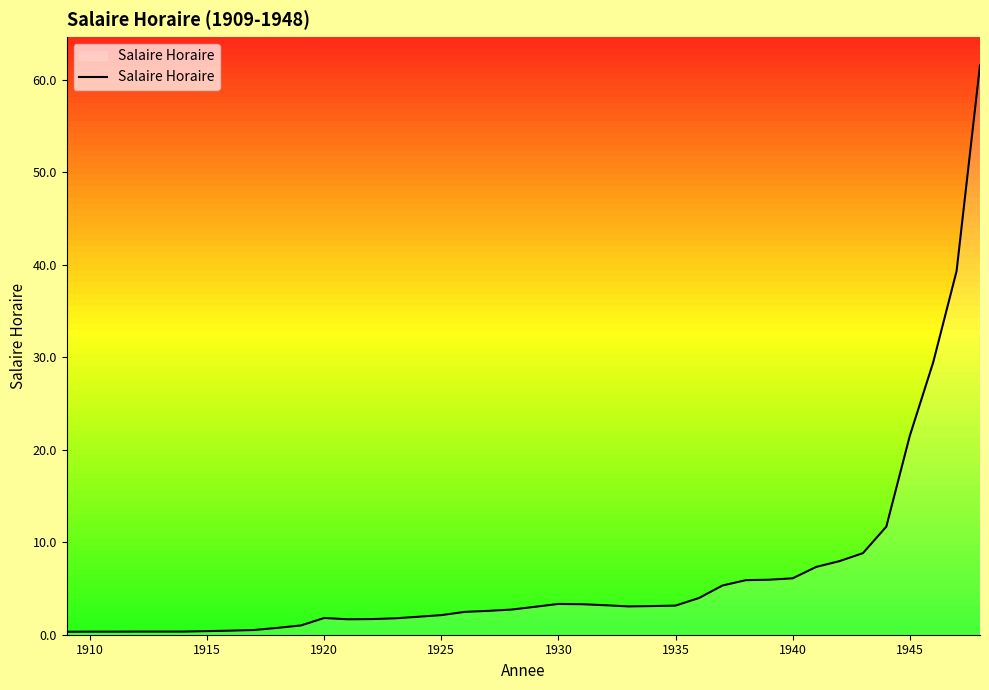

What is the maximum value for Salaire Horaire?

61.6